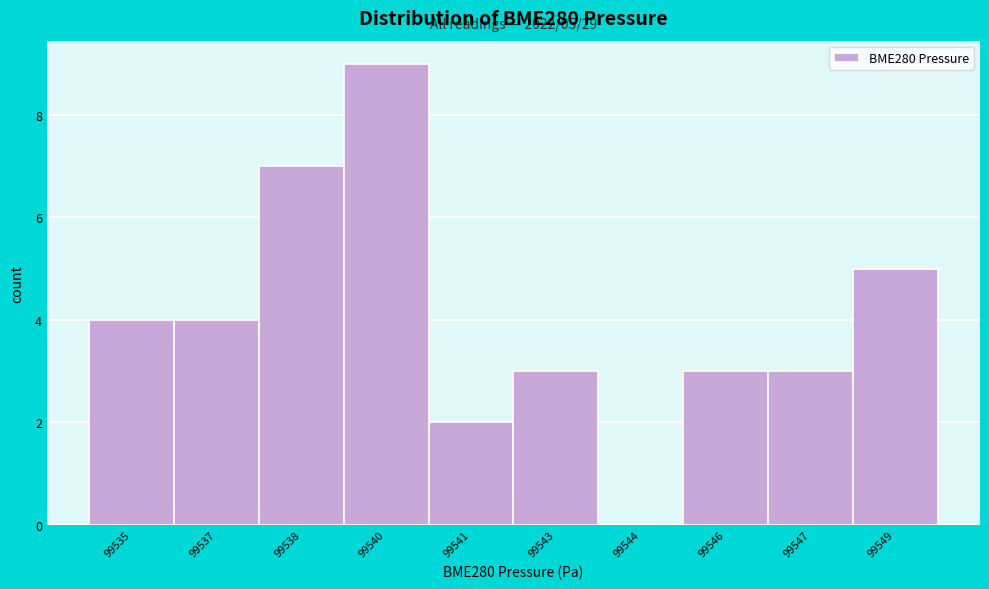

Reading right to left, what are all the values shown in this chart?

99549=5	99547=3	99546=3	99544=0	99543=3	99541=2	99540=9	99538=7	99537=4	99535=4